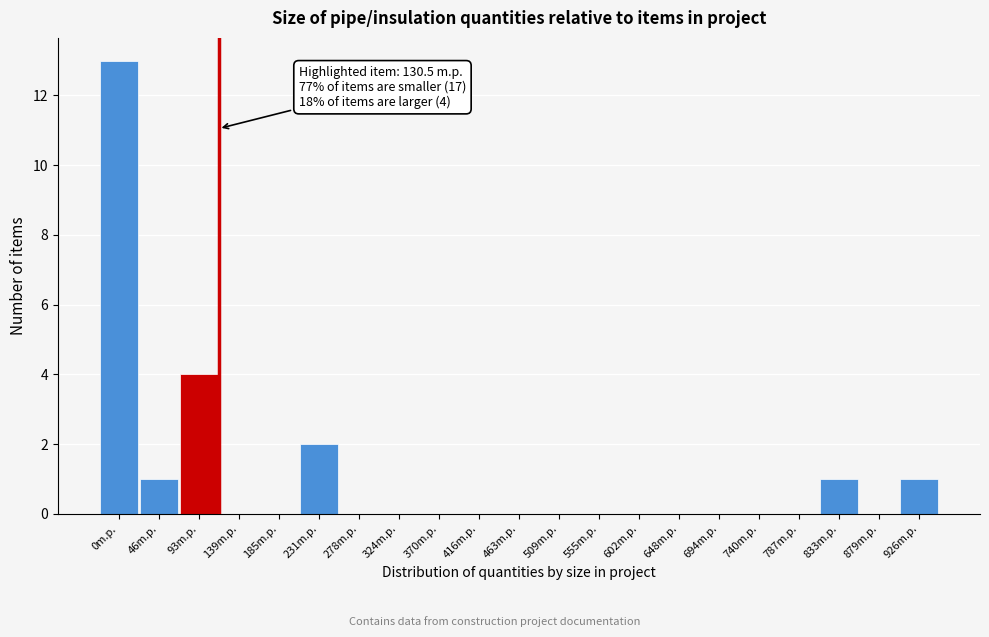

Reading left to right, what are all the values shown in this chart?

0m.p.=13	46m.p.=1	93m.p.=4	139m.p.=0	185m.p.=0	231m.p.=2	278m.p.=0	324m.p.=0	370m.p.=0	416m.p.=0	463m.p.=0	509m.p.=0	555m.p.=0	602m.p.=0	648m.p.=0	694m.p.=0	740m.p.=0	787m.p.=0	833m.p.=1	879m.p.=0	926m.p.=1